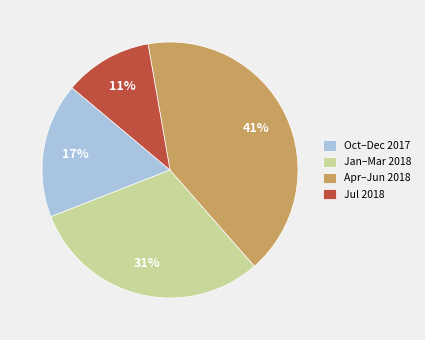

Is there any slice that represents more than half of the pie?

No